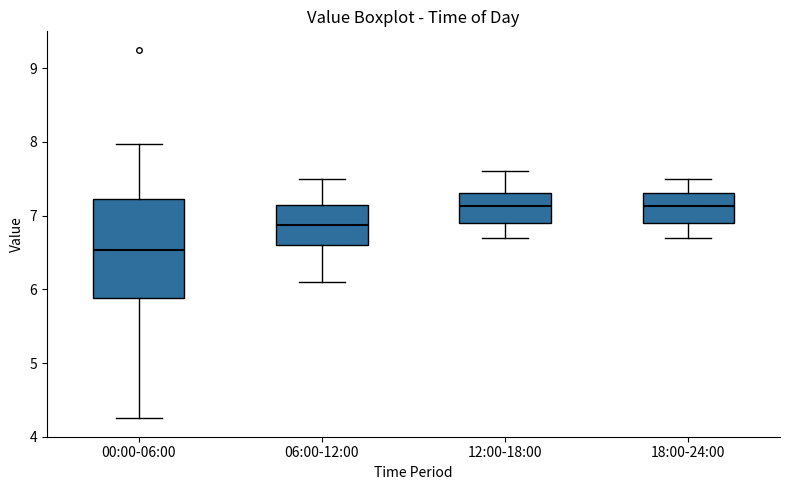

Reading left to right, read every box against the y-axis: the position of its median line, the range the box covers, and the ends of its whiskers. The values are not printed on the chart, so give them approximately, as read against the axis.

00:00-06:00: median 6.5, box 5.9 to 7.2, whiskers 4.3 to 8.0
06:00-12:00: median 6.9, box 6.6 to 7.2, whiskers 6.1 to 7.5
12:00-18:00: median 7.1, box 6.9 to 7.3, whiskers 6.7 to 7.6
18:00-24:00: median 7.1, box 6.9 to 7.3, whiskers 6.7 to 7.5